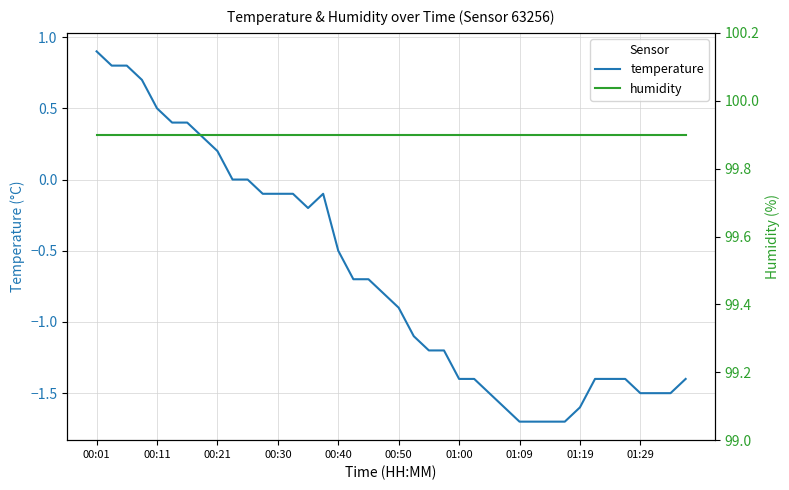

What is the greatest value displayed?

99.9